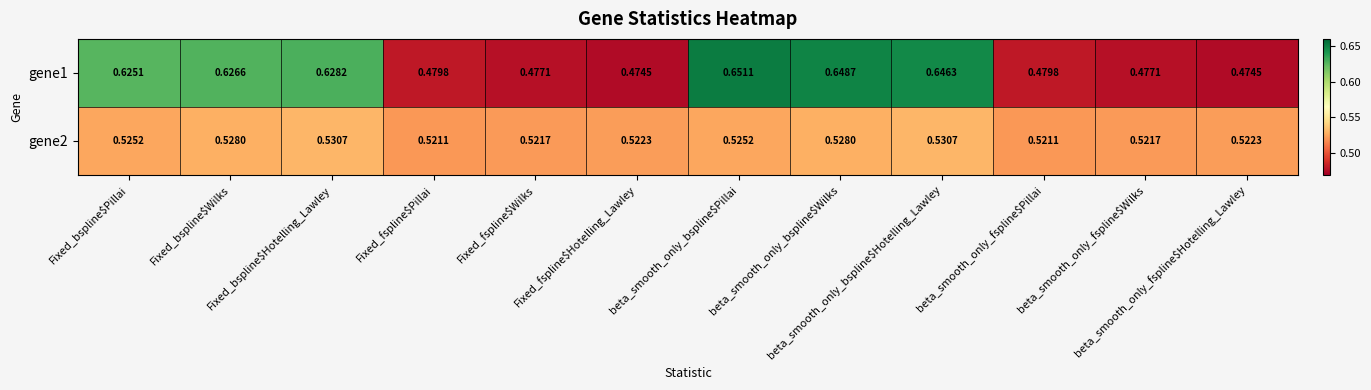

At which category is the sum across all series the highest?

beta_smooth_only_bspline$Hotelling_Lawley